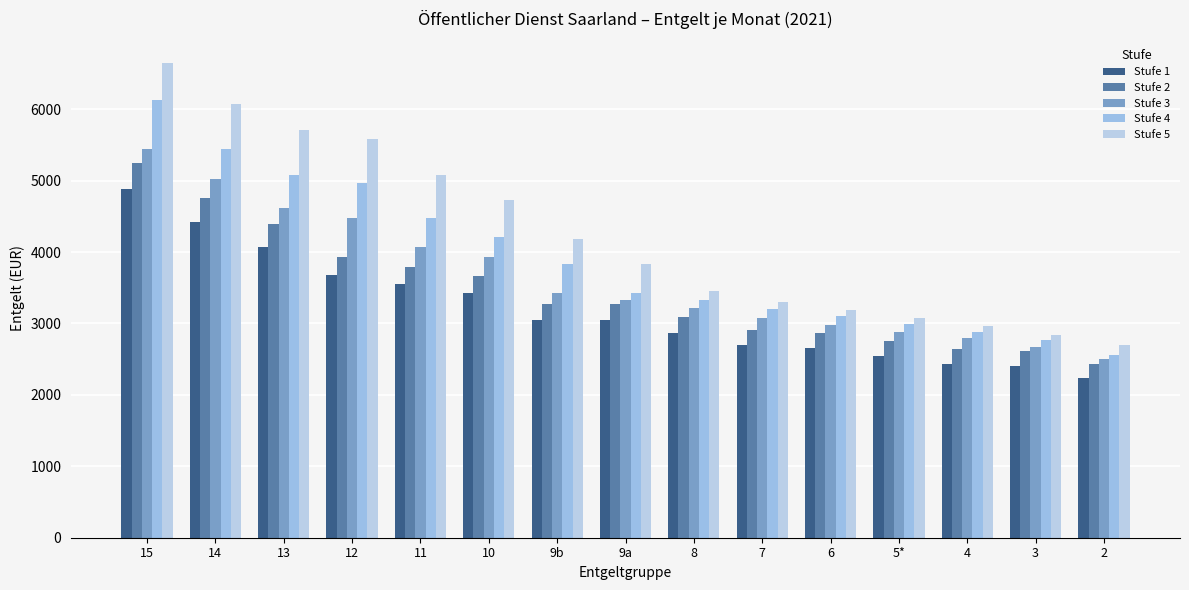

At which label is Stufe 3 closest to 3968?

10